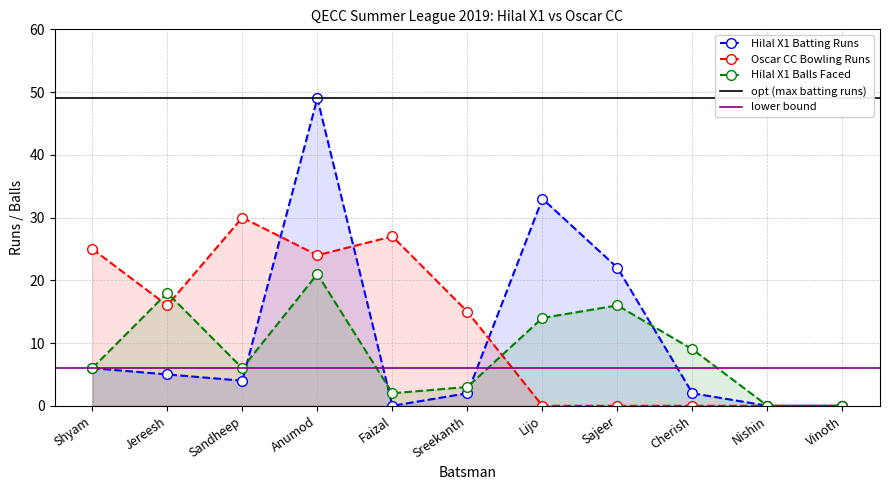

At Vinoth, list the series in order from smallest to largest.

Hilal X1 Batting Runs, Oscar CC Bowling Runs, Hilal X1 Balls